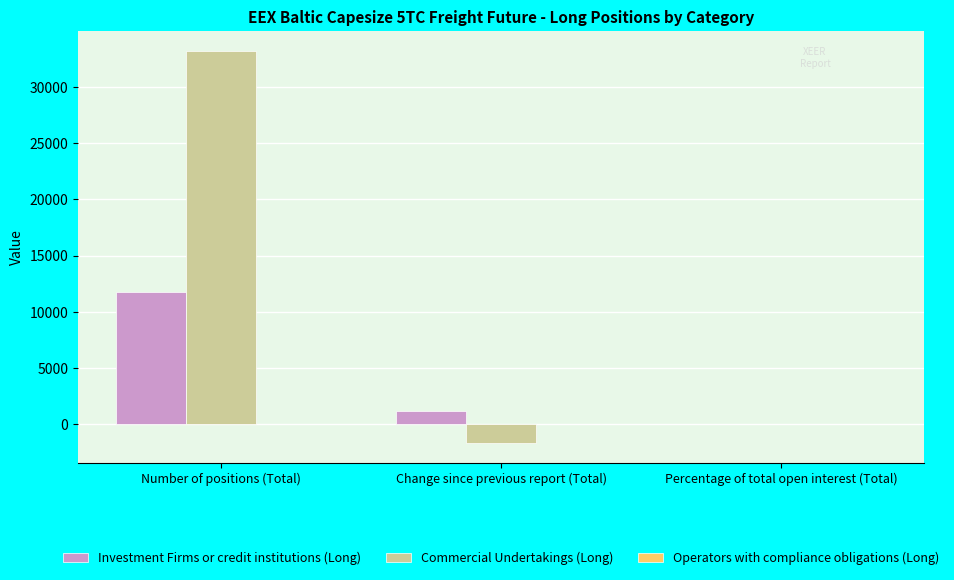

What is the sum of the Investment Firms or credit institutions (Long) values at Number of positions (Total) and Change since previous report (Total)?

12956.7